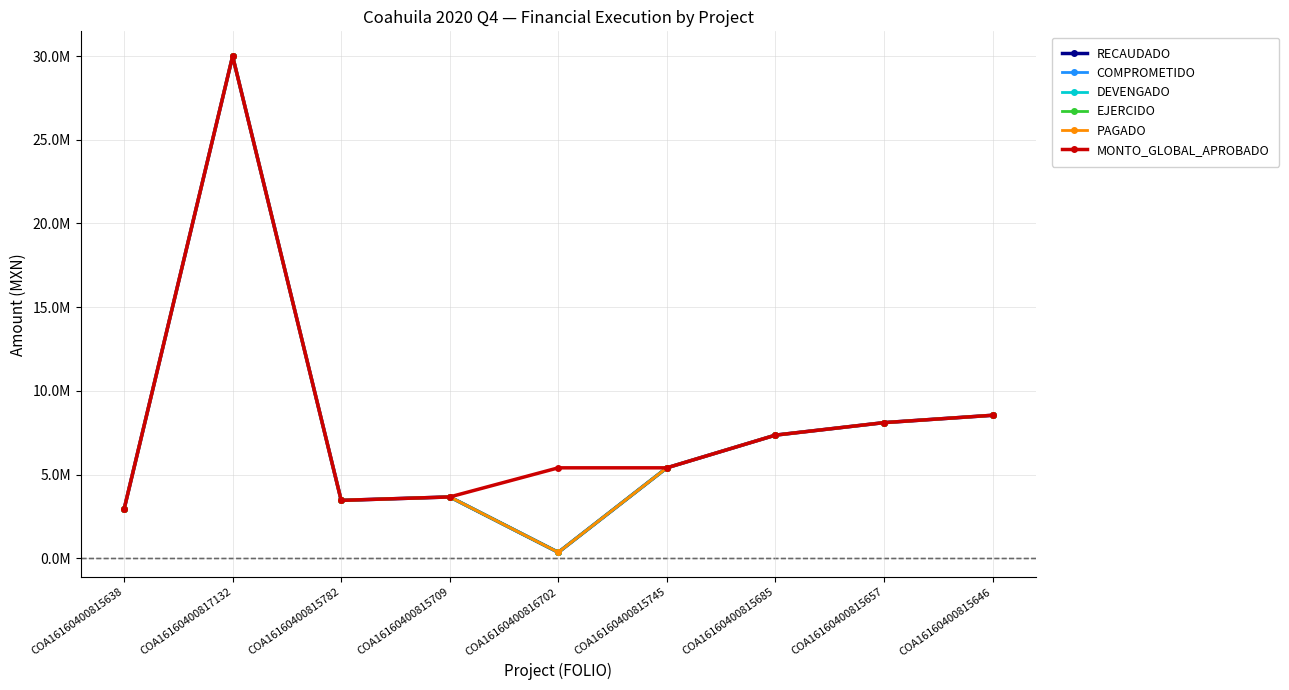

Does the chart have visible grid lines?

Yes